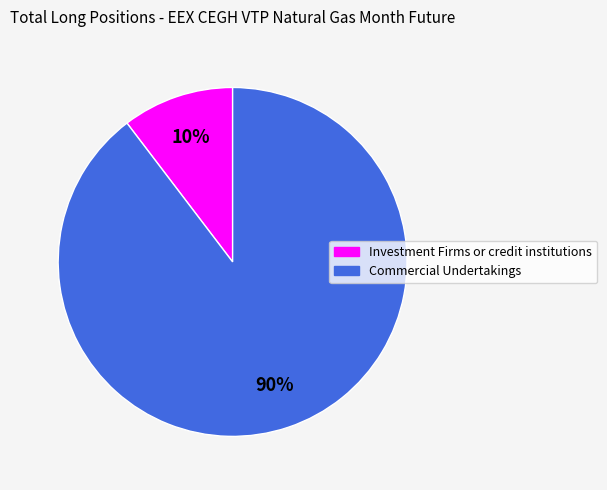

What percentage is the Investment Firms or credit institutions slice, to the nearest percent?

10%